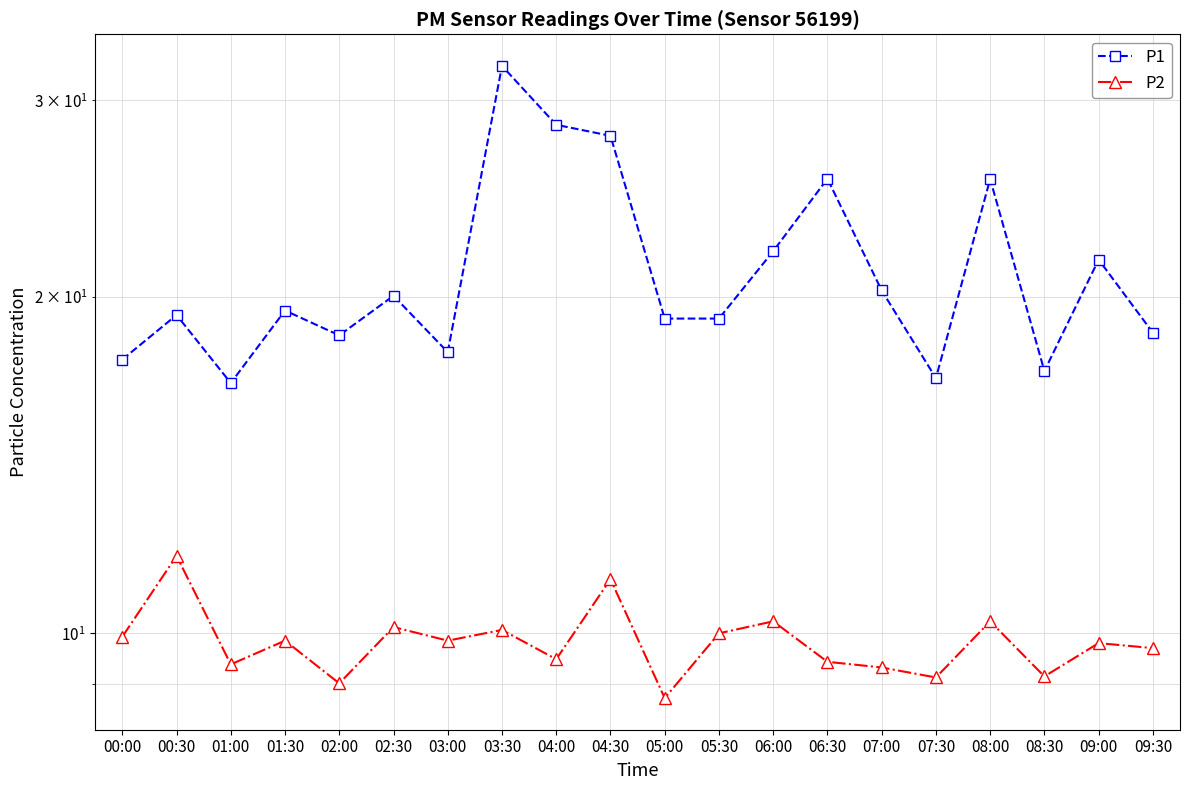

What is the approximate value of P1 at 04:00?

28.5